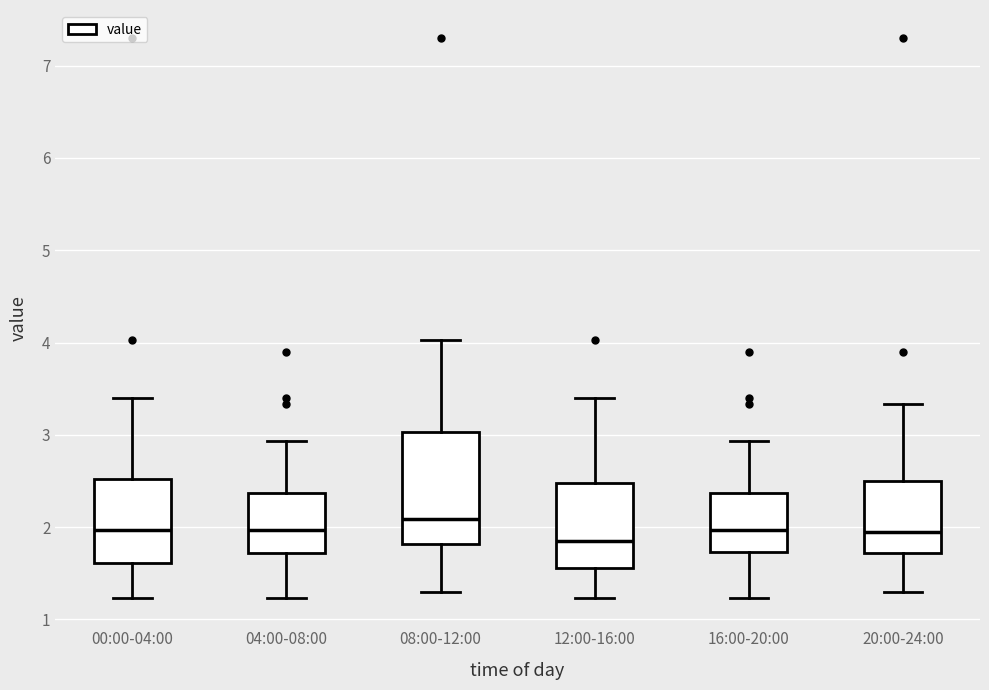

Where does the upper whisker of the box for 20:00-24:00 end on the y-axis? The values are not printed on the chart, so give them approximately, as read against the axis.

3.3